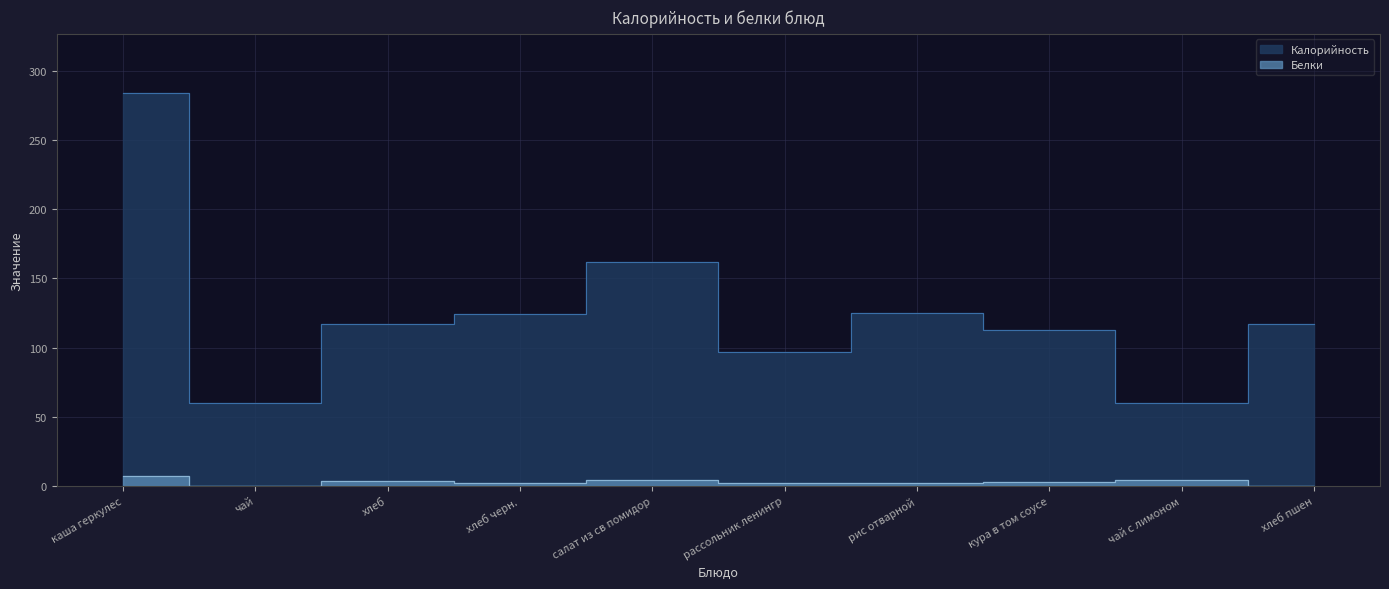

Which series changed the most between каша геркулес and кура в том соусе?

Калорийность